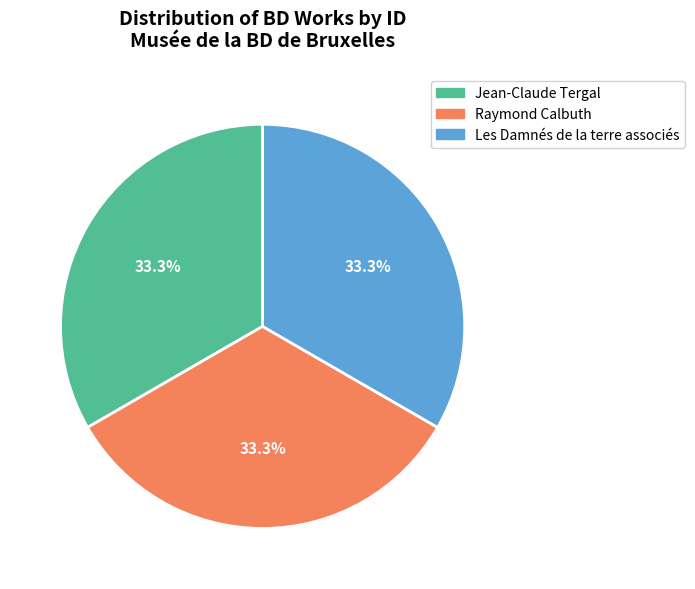

What is the ratio of the value at Les Damnés de la terre associés to the value at Jean-Claude Tergal?

1.0